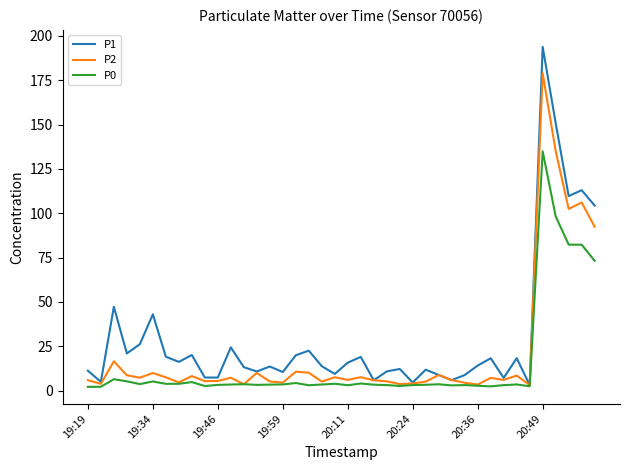

Rank the series by their maximum value, from lowest to highest.

P0, P2, P1